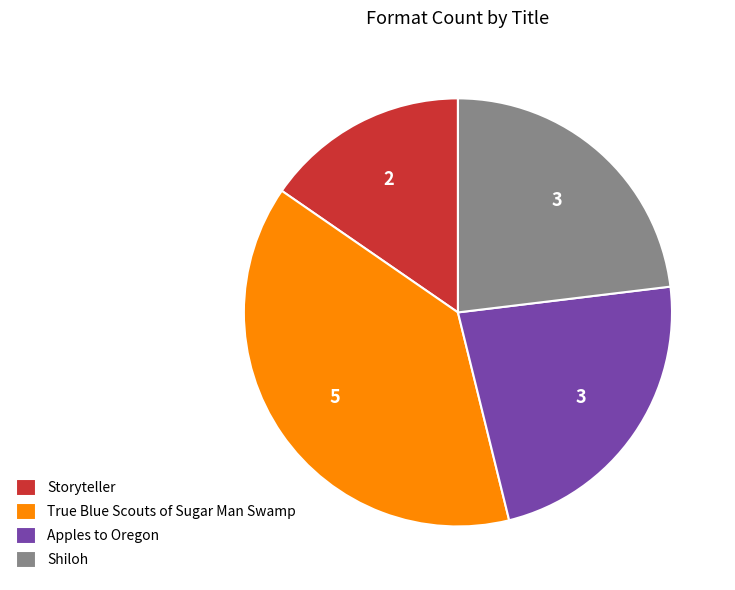

Is the sum of Shiloh and Storyteller greater than half?

No